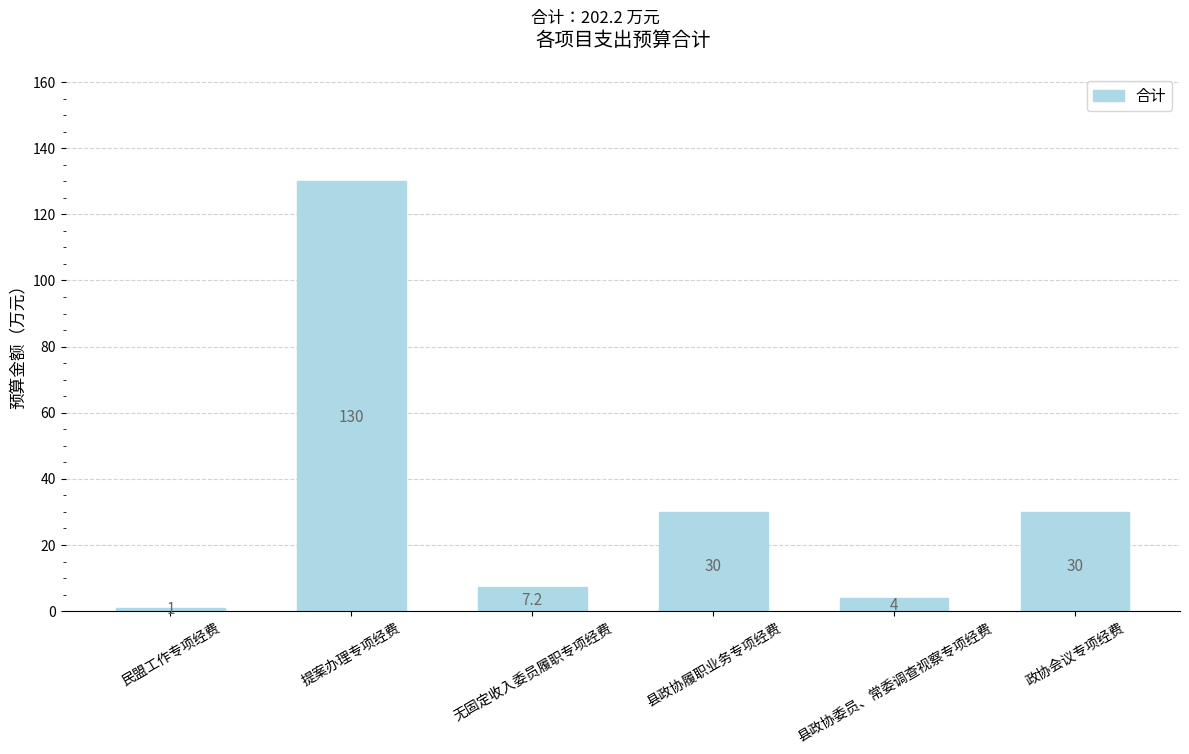

Which label corresponds to the smallest value in the chart?

民盟工作专项经费